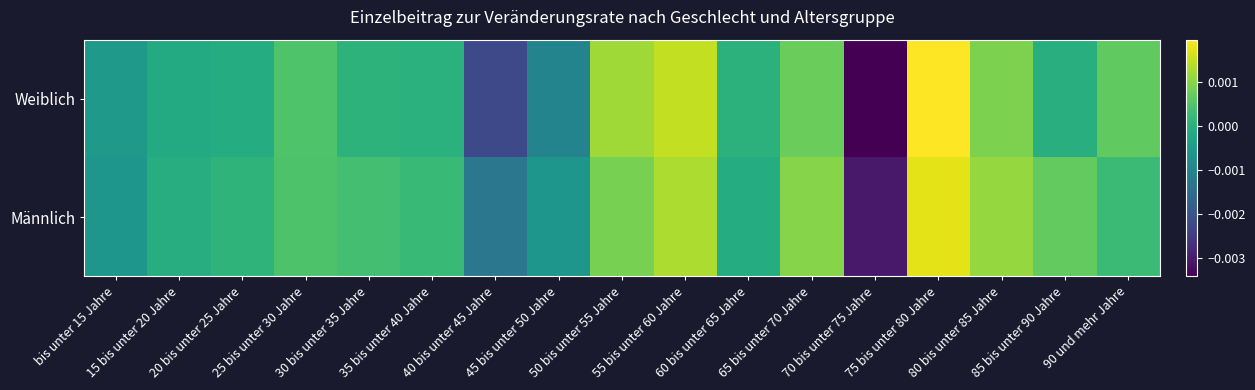

Between 55 bis unter 60 Jahre and 85 bis unter 90 Jahre, which series saw the biggest shift?

Weiblich